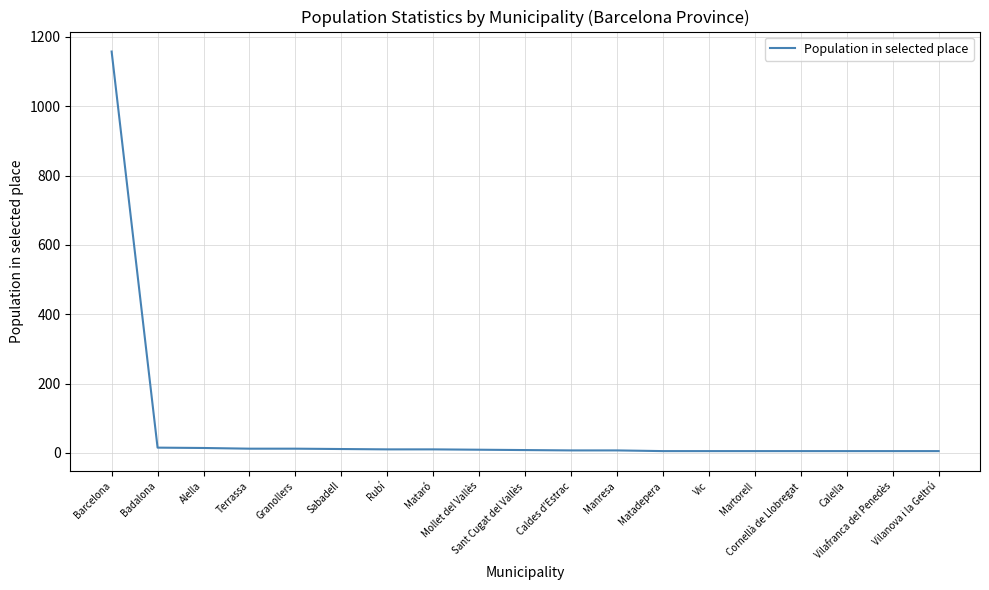

What is the maximum value shown in the chart?

1158